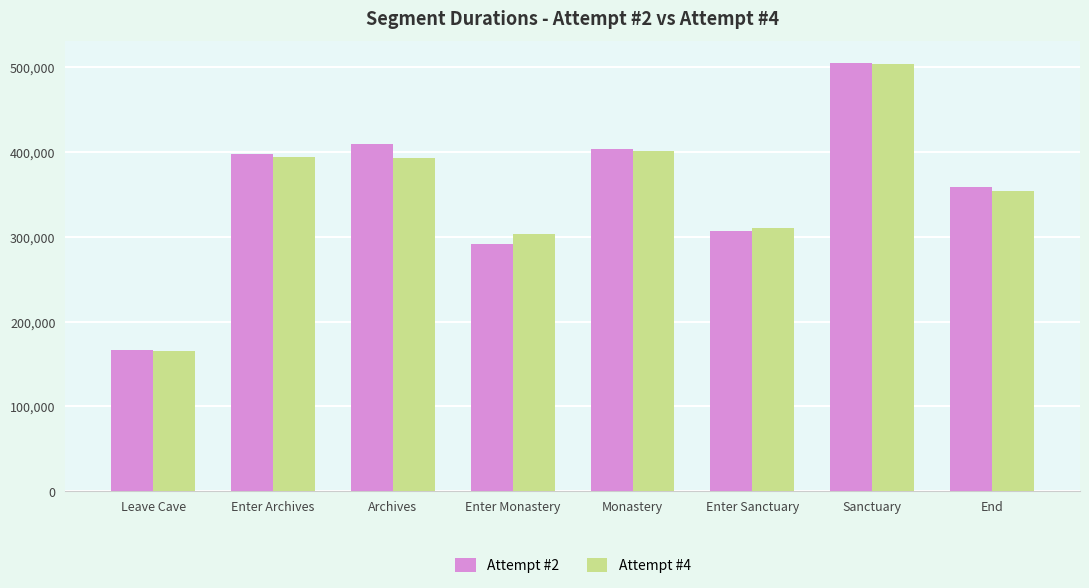

What is the sum of the Attempt #4 values at Enter Sanctuary and Sanctuary?

814430